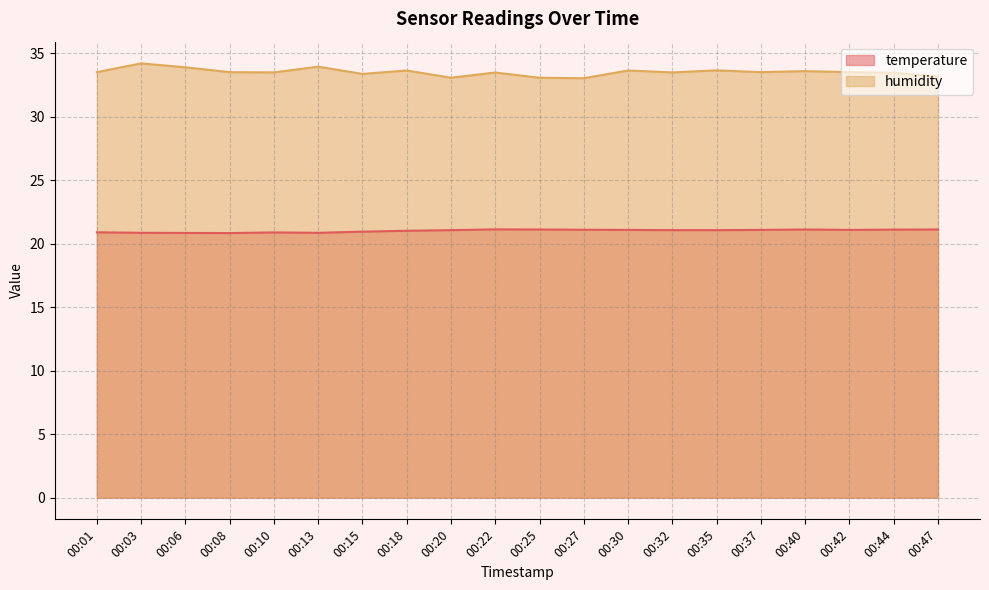

What is the average value of the humidity series?

33.5